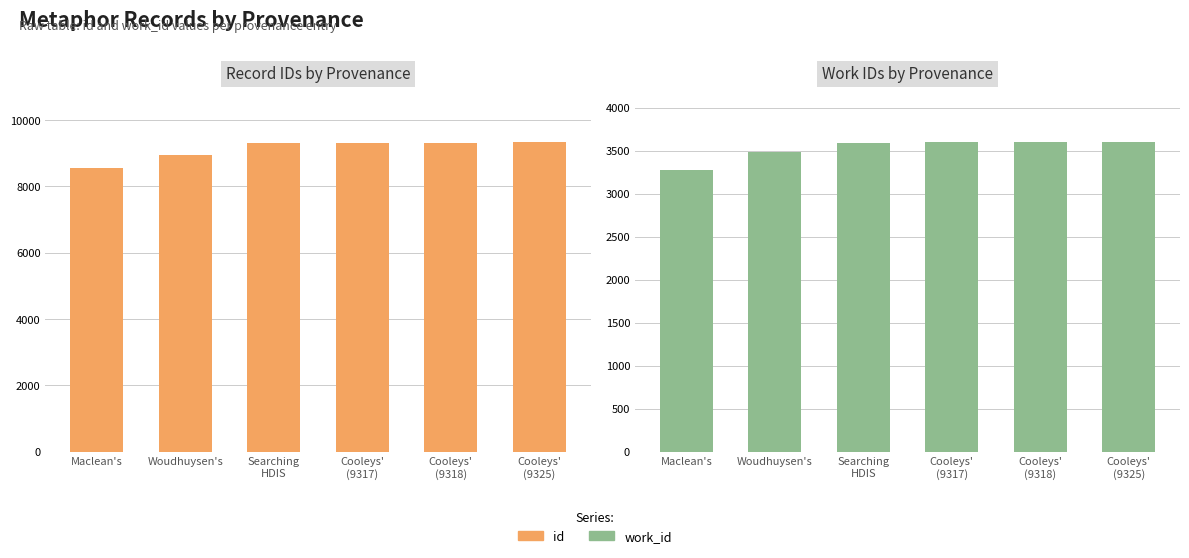

At which label does id reach its minimum?

Maclean's